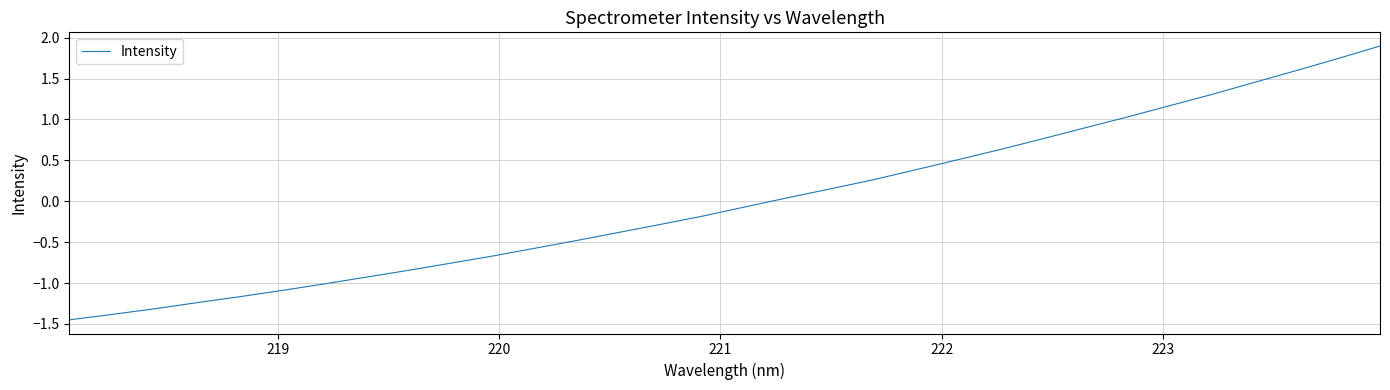

What is the difference between the maximum and minimum values?

3.3